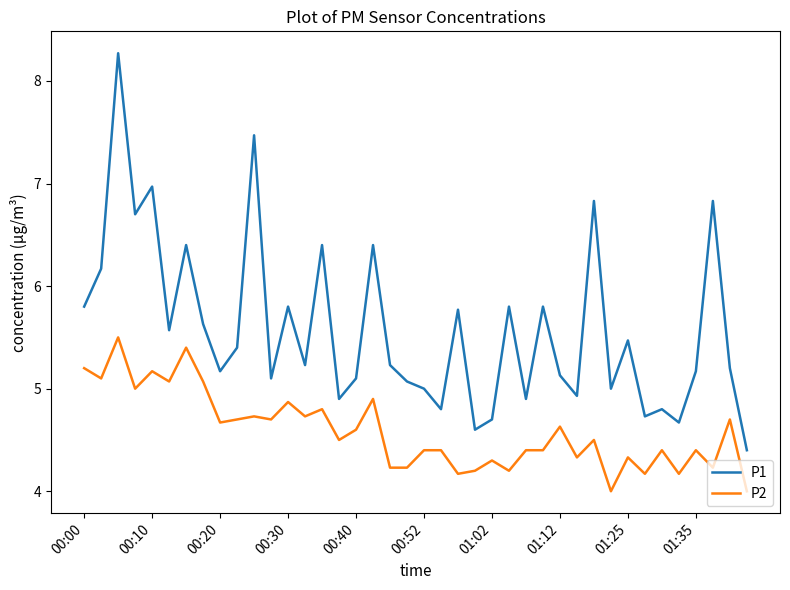

True or false: P2 and P1 intersect in this chart.

False